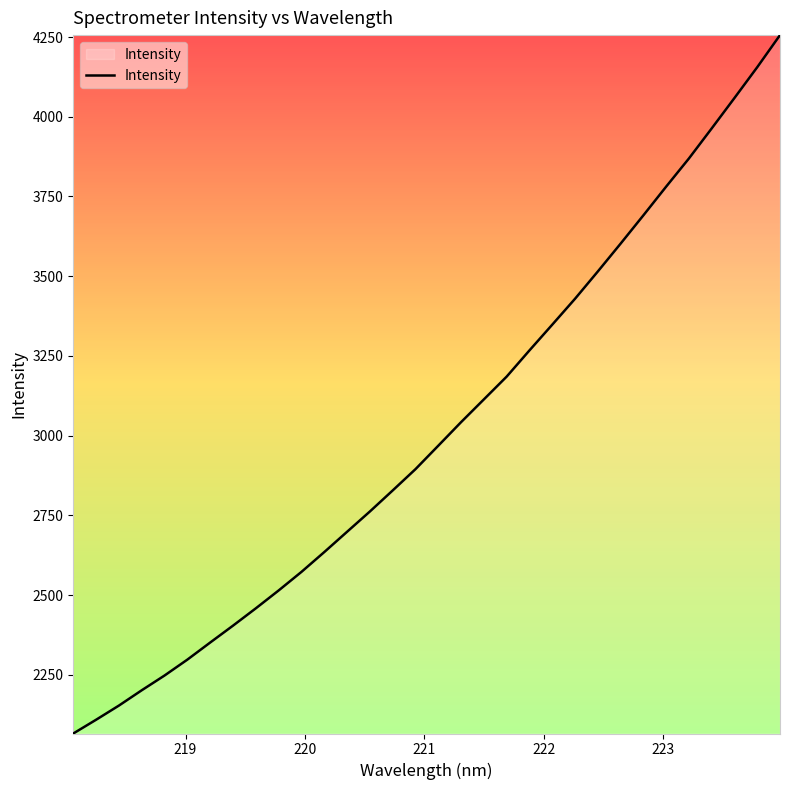

What is the difference between the maximum and minimum values?

2190.5